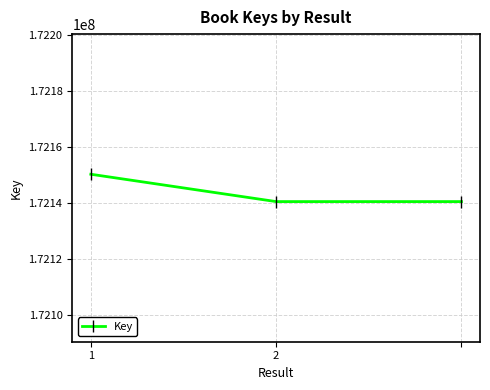

What is the sum of all values?

516431209